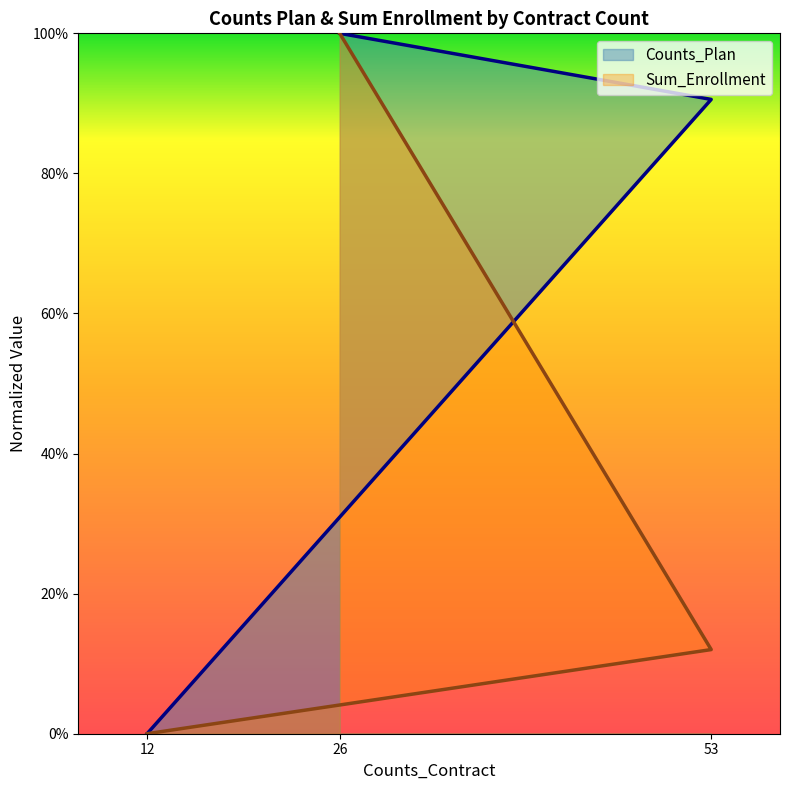

Is it true that Sum_Enrollment equals 0.0 at 12?

True